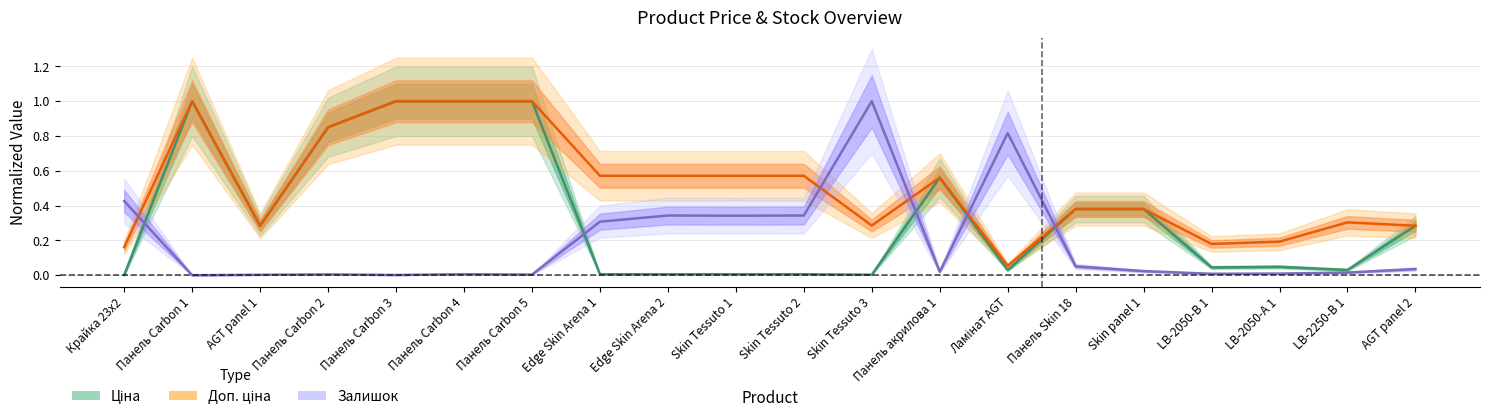

Reading left to right, what are all the values shown in this chart?

Ціна: 0.0	1.0	0.3	0.9	1.0	1.0	1.0	0.0	0.0	0.0	0.0	0.0	0.6	0.0	0.4	0.4	0.0	0.0	0.0	0.3
Доп. ціна: 0.2	1.0	0.3	0.9	1.0	1.0	1.0	0.6	0.6	0.6	0.6	0.3	0.6	0.1	0.4	0.4	0.2	0.2	0.3	0.3
Залишок: 0.4	0.0	0.0	0.0	0.0	0.0	0.0	0.3	0.3	0.3	0.3	1.0	0.0	0.8	0.1	0.0	0.0	0.0	0.0	0.0